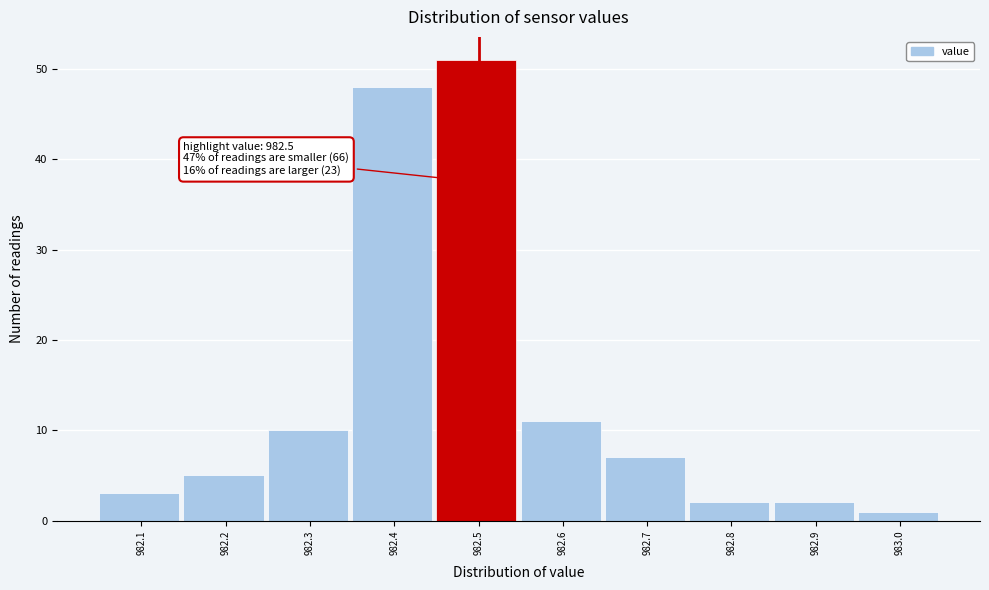

Over which range of the x-axis is the bar tallest?

982.45 to 982.55